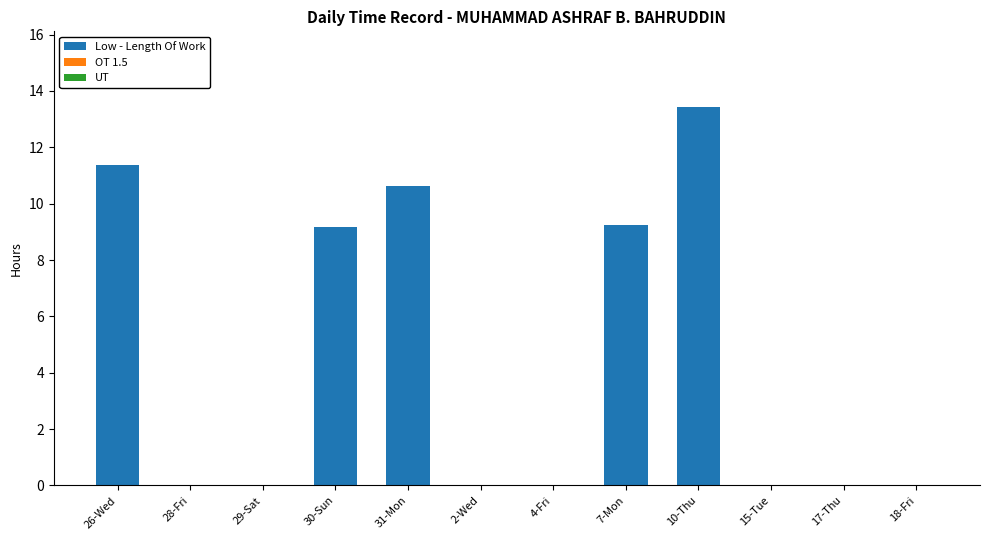

What is the approximate value at 26-Wed?

11.4